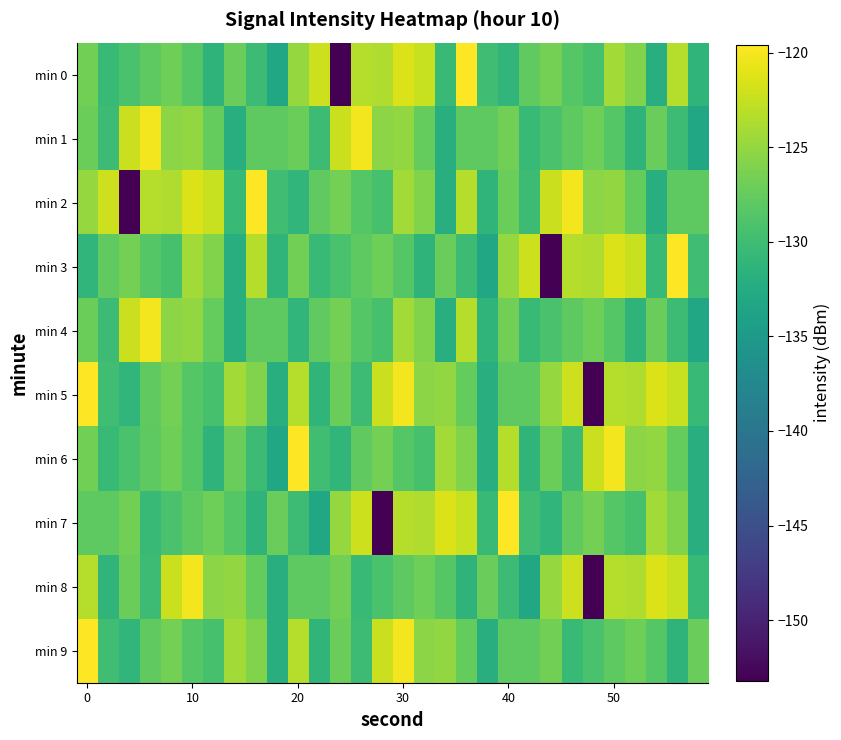

Which series has the widest spread of values?

min 0